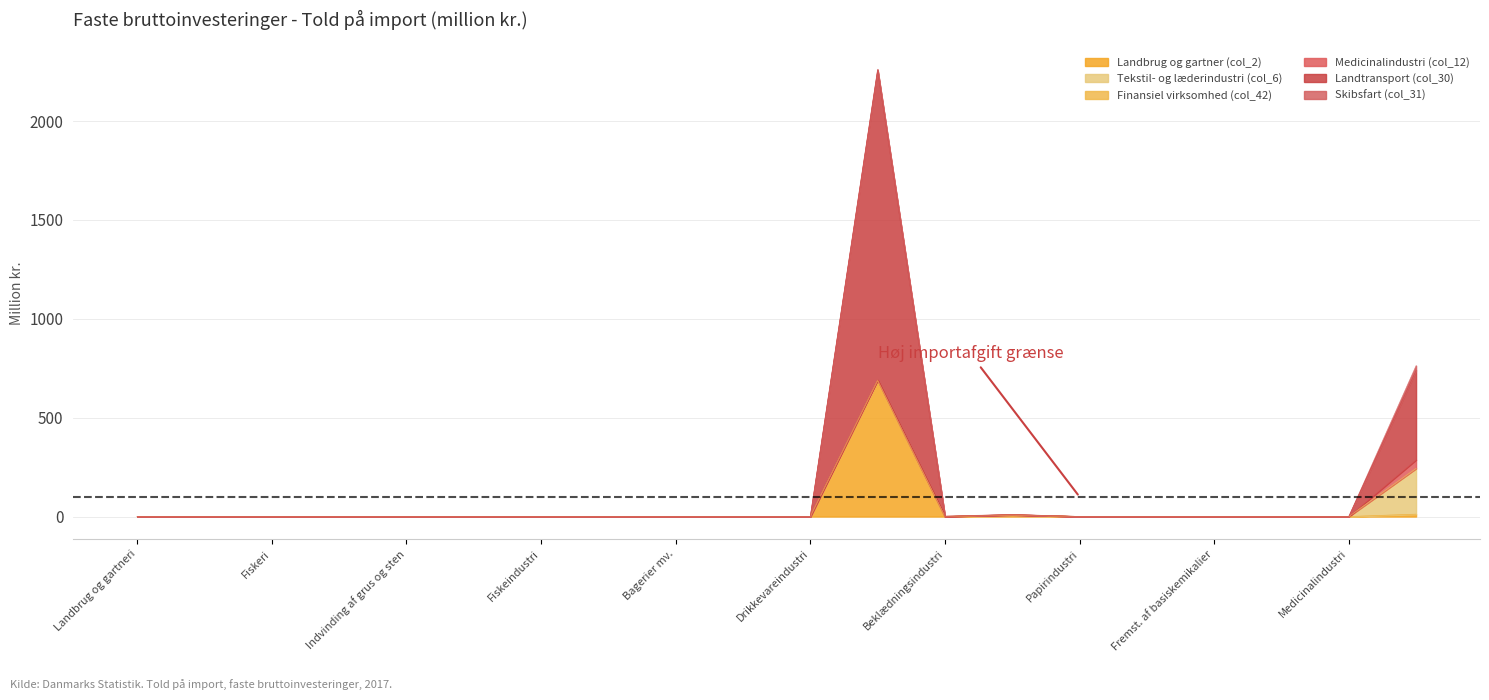

Is it true that Landtransport (col_30) equals -1532.8 at Skovbrug?

False